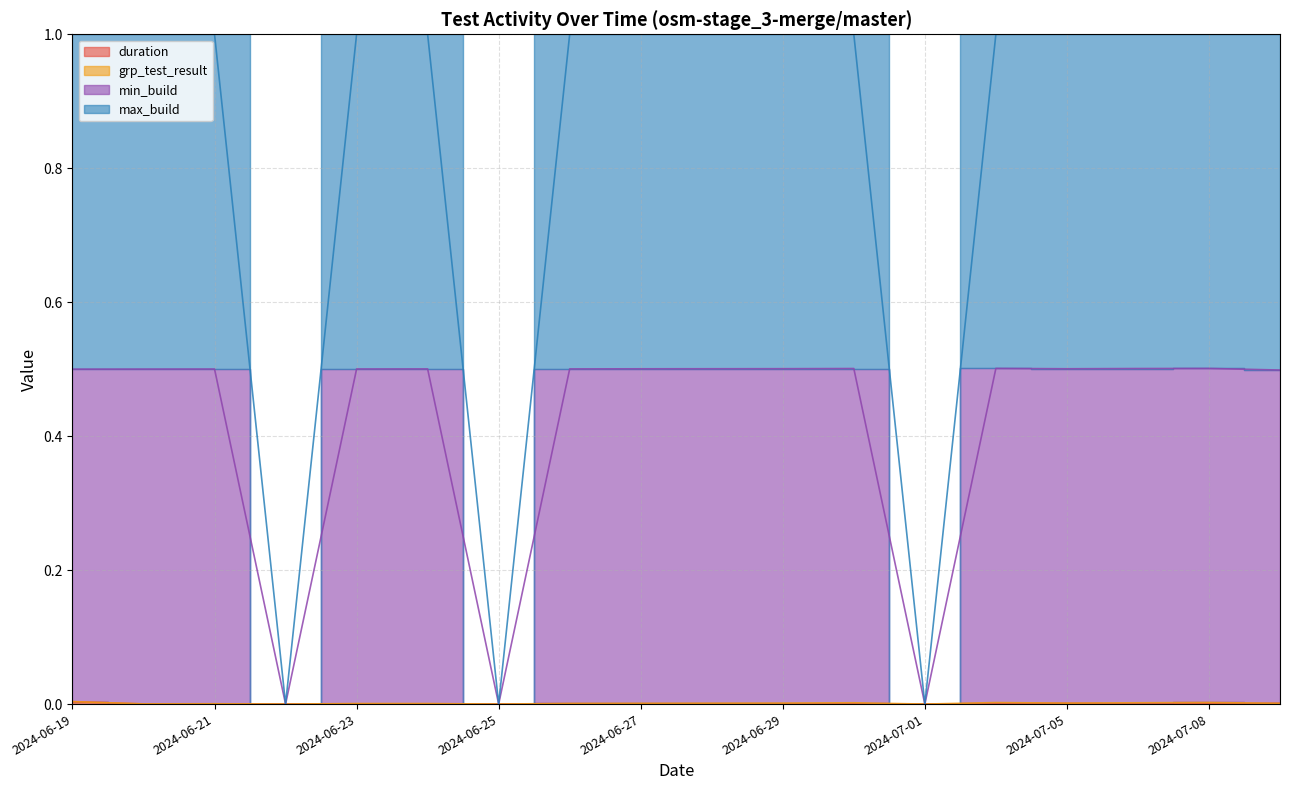

How many max_build values are between 1 and 2?

15